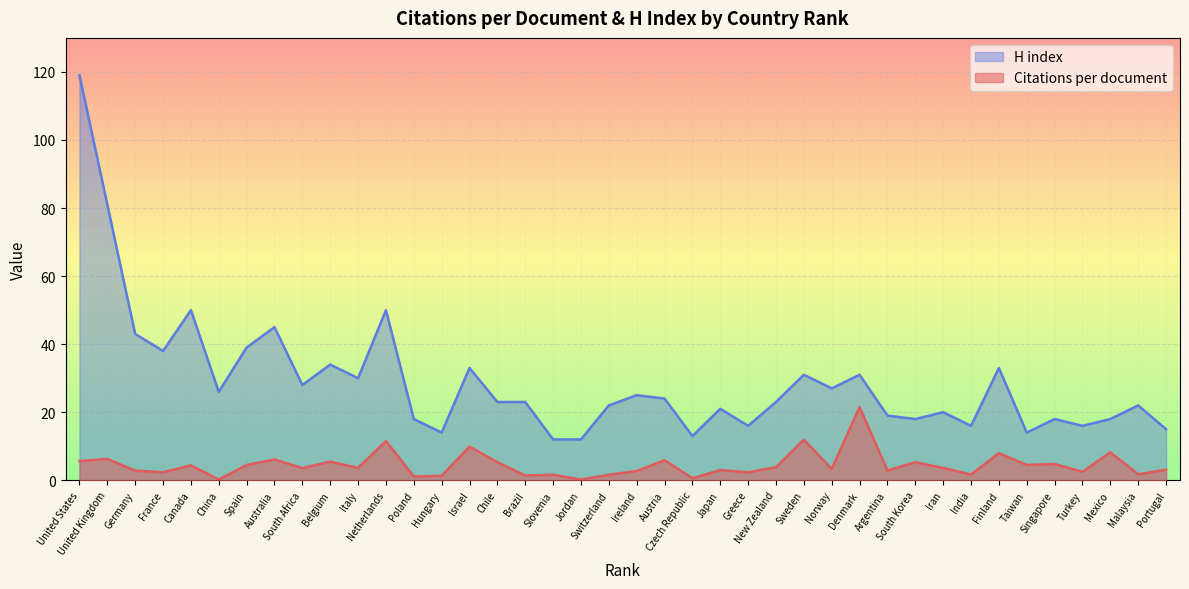

Which category has the highest value across all series?

United States